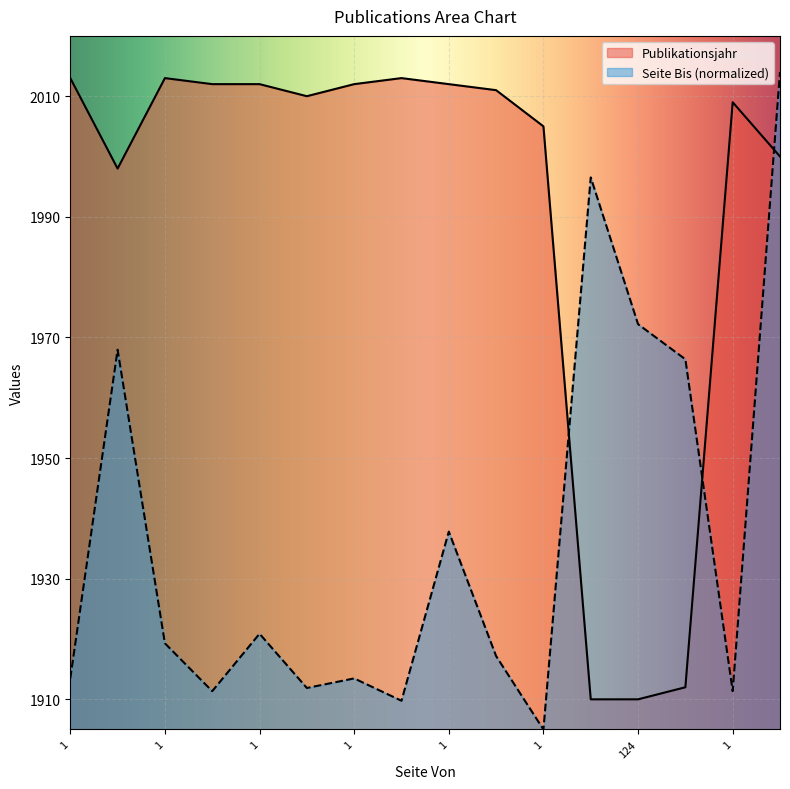

At which label does Publikationsjahr first exceed 2011?

1